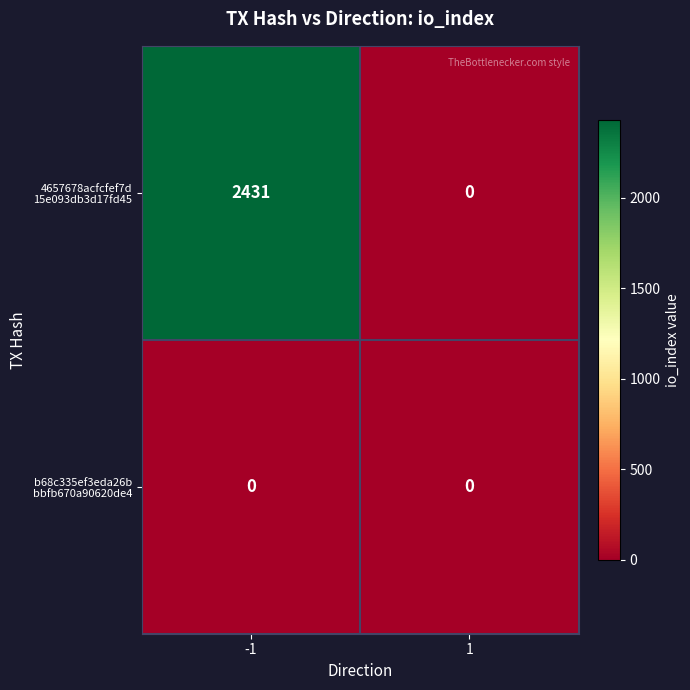

What is the maximum value shown in the chart?

2431